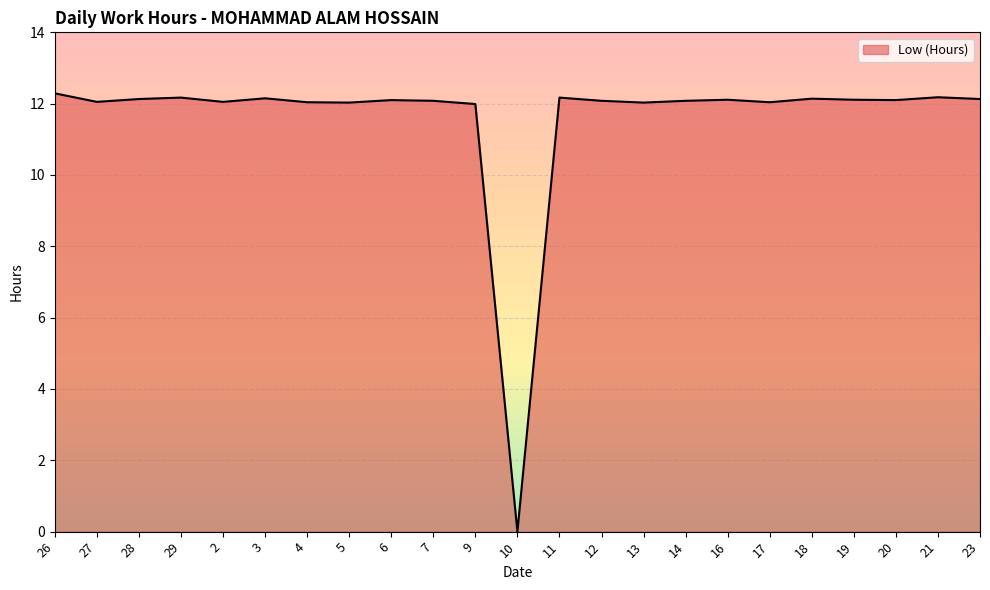

How many lines are shown in the chart?

1